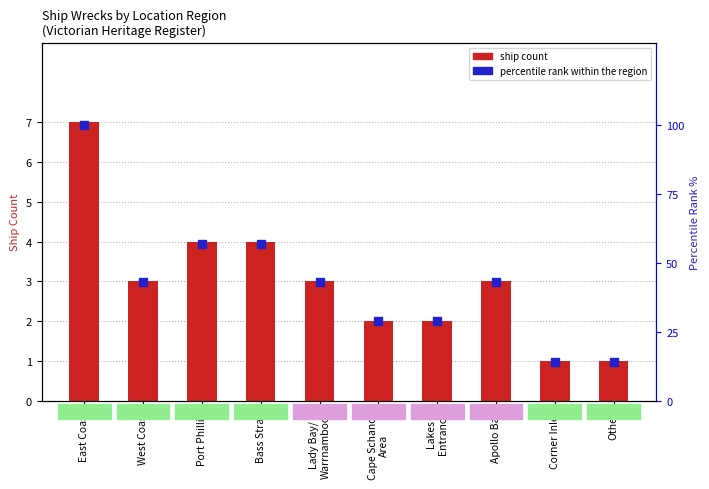

Which series reaches the minimum Y coordinate?

ship count